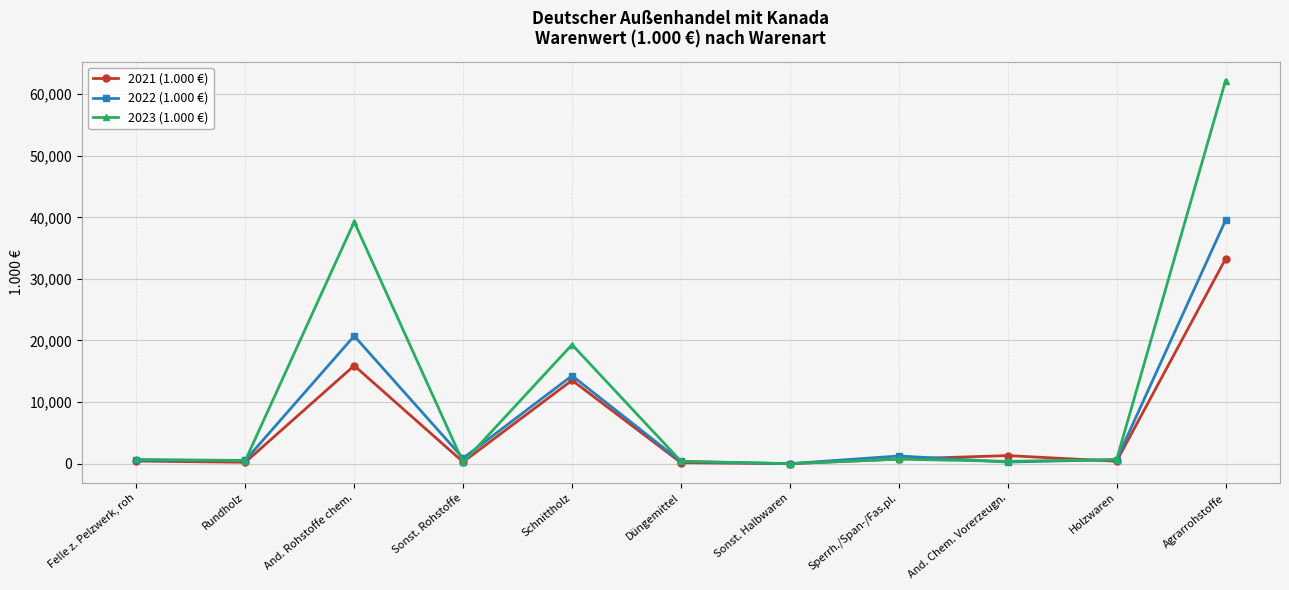

The 2021 (1.000 €) series shows 750 at Sperrh./Span-/Fas.pl.. True or false?

True